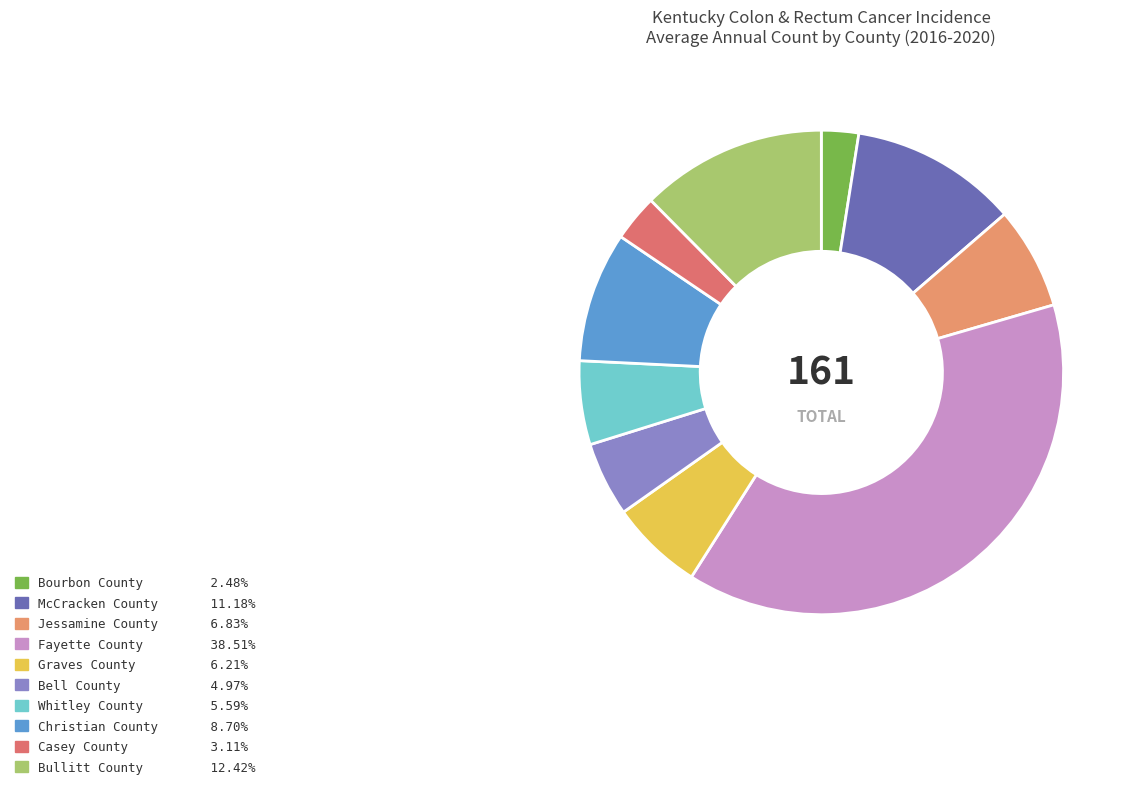

The Casey County slice represents 3% of the pie. True or false?

True